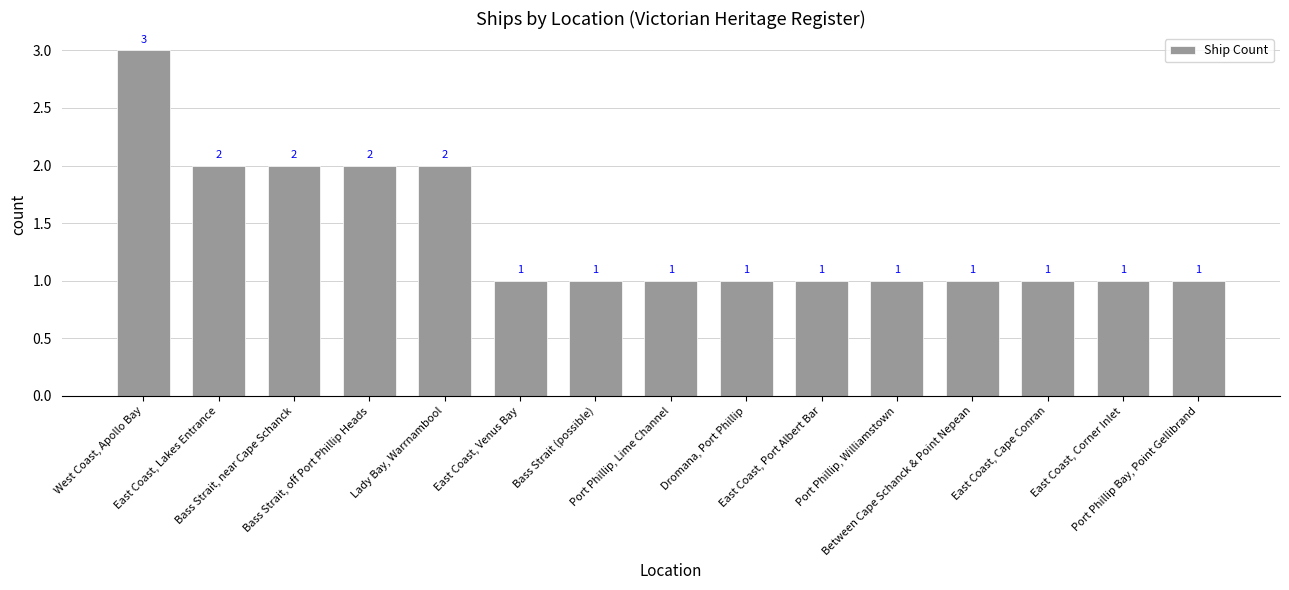

What position from the left is East Coast, Port Albert Bar?

10